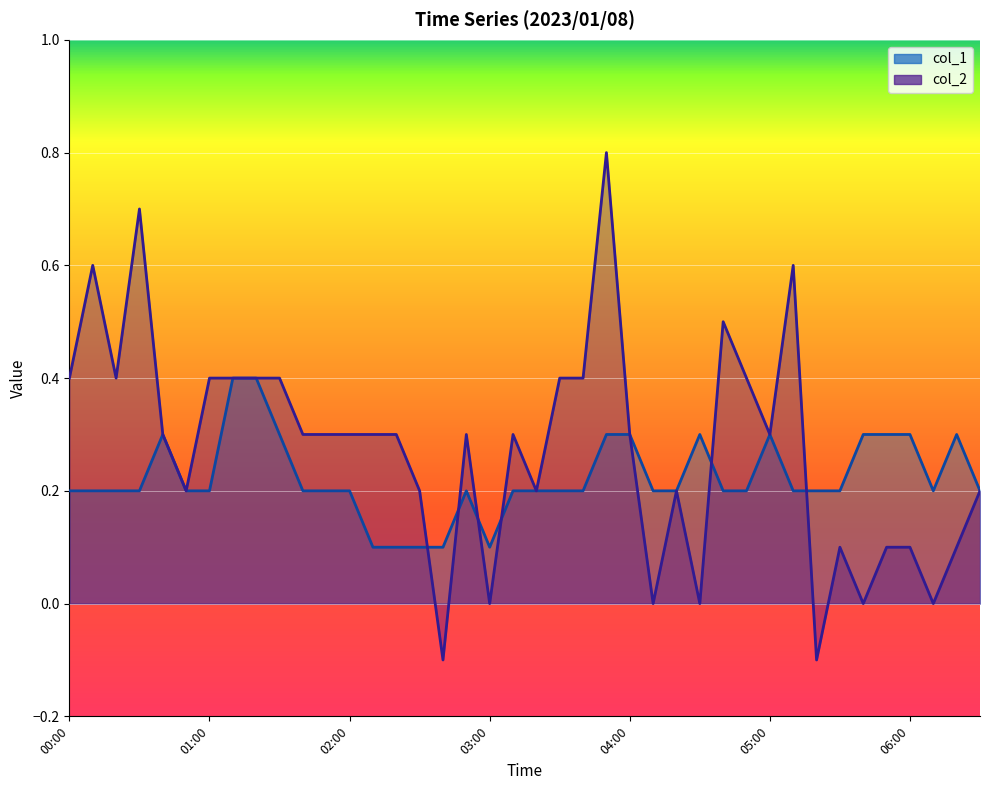

Where does the col_2 line series first go above 0?

00:00